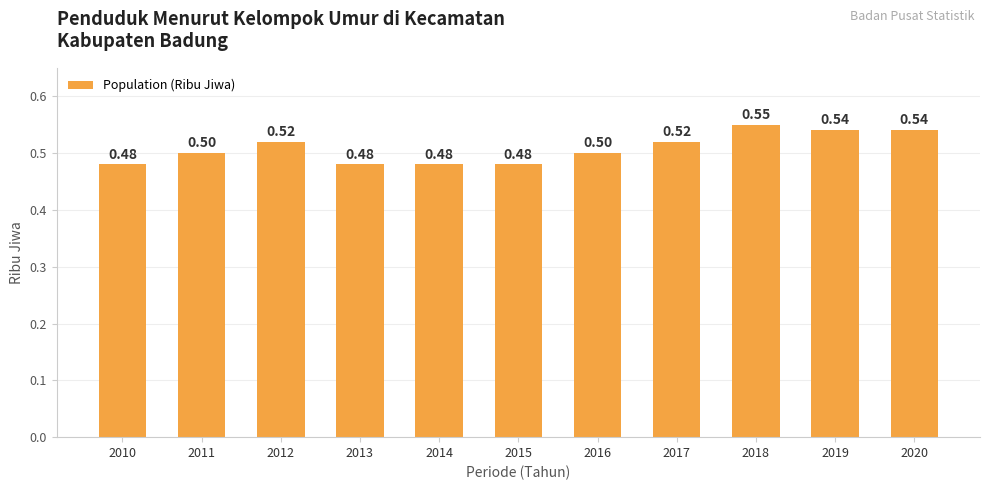

What is the sum of all values?

5.6